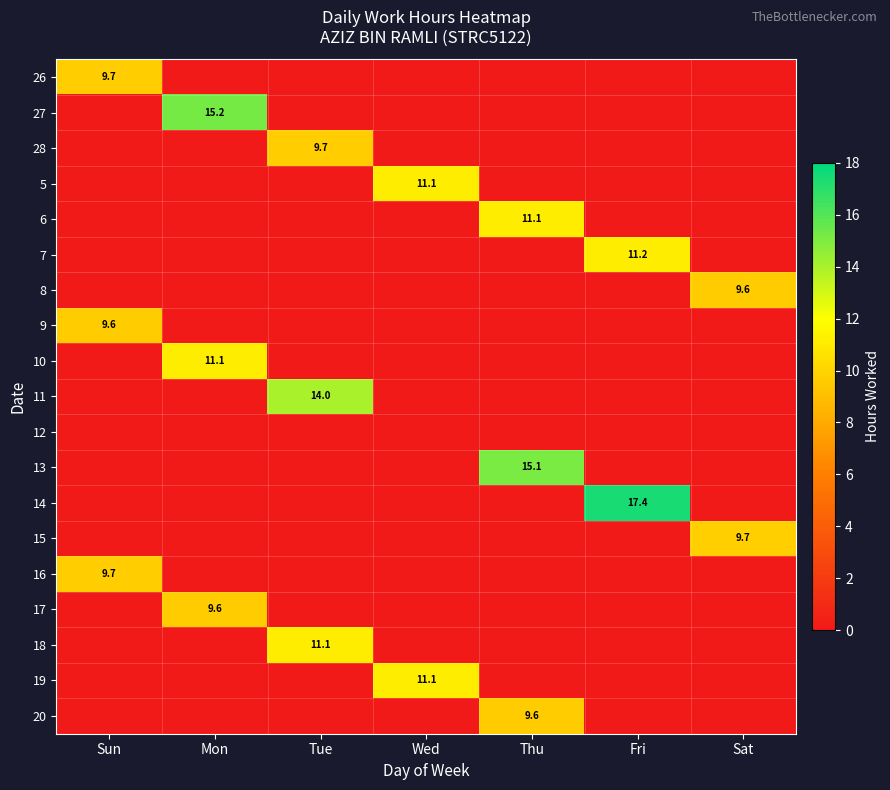

Is it true that 5 equals 17.8 at Wed?

False